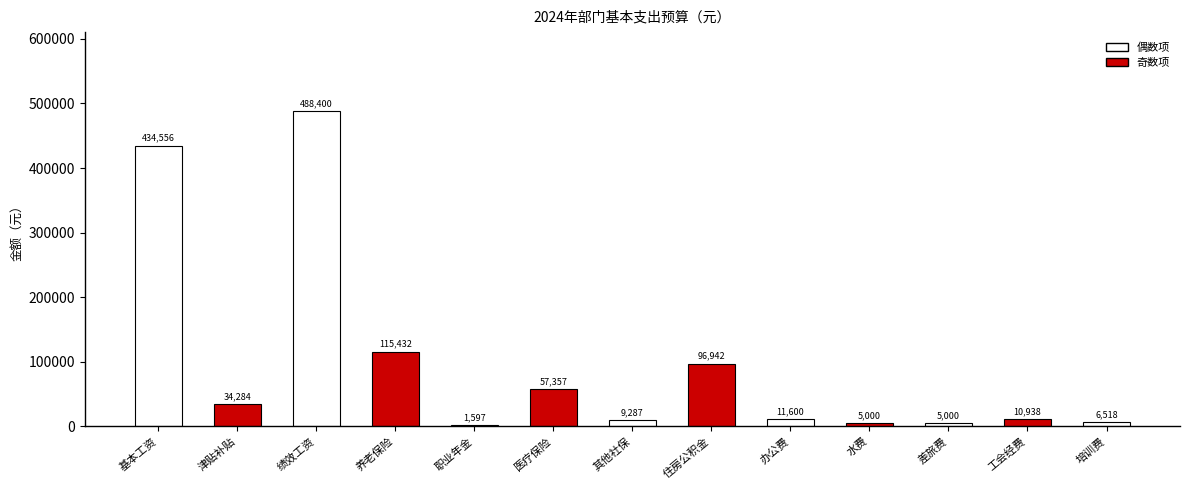

What is the greatest value displayed?

488400.0